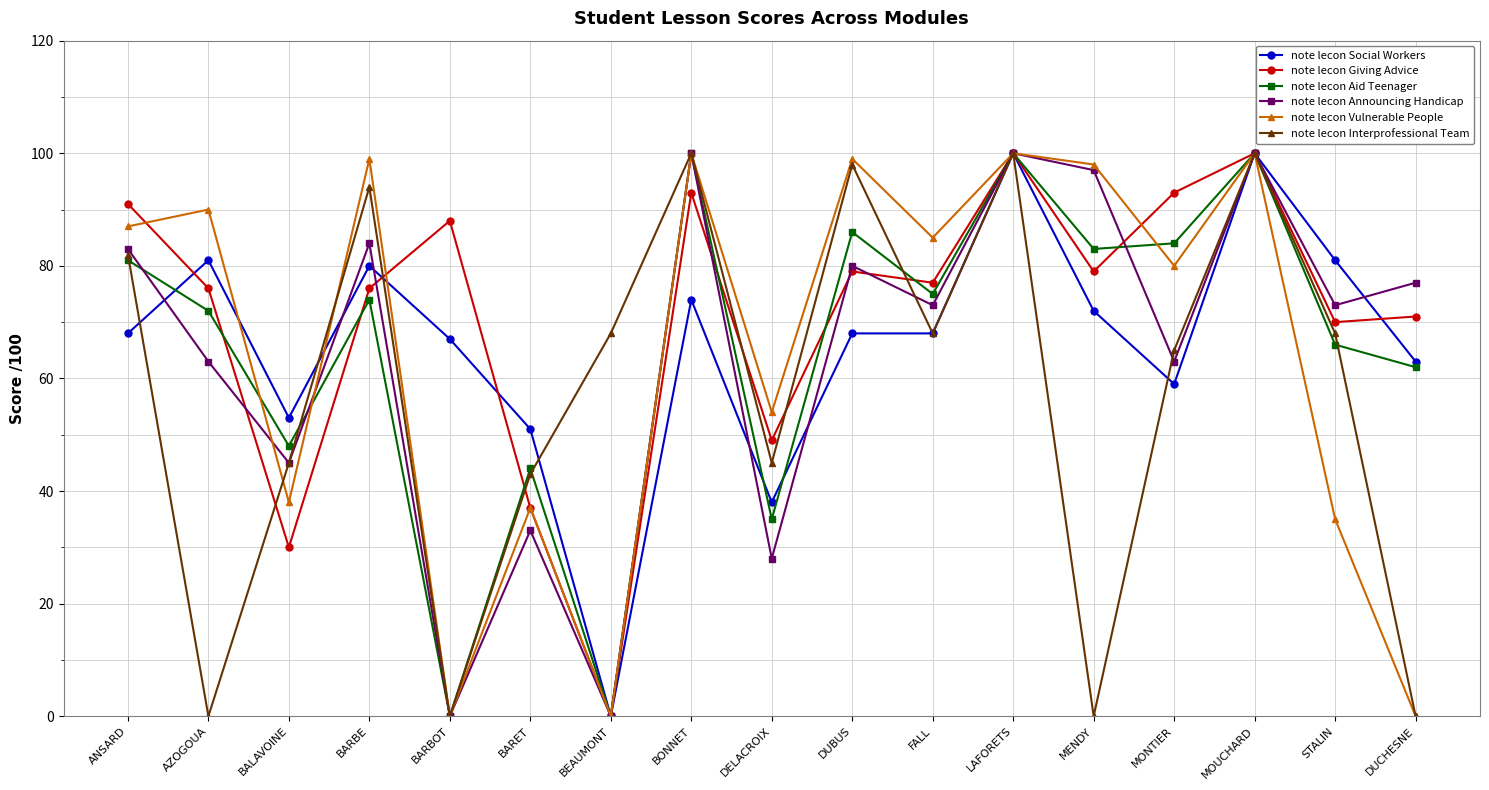

How many interior local peaks does the note lecon Announcing Handicap series have?

6